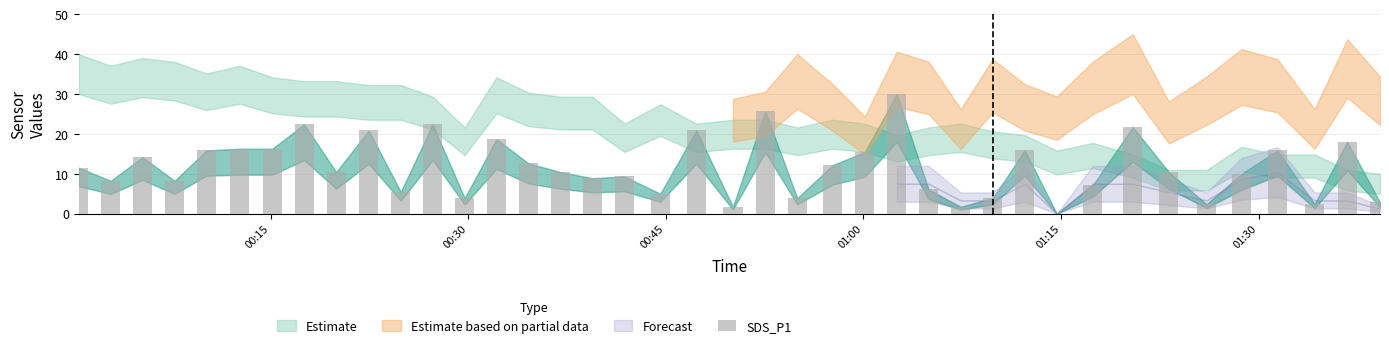

How many positive values are there?

39